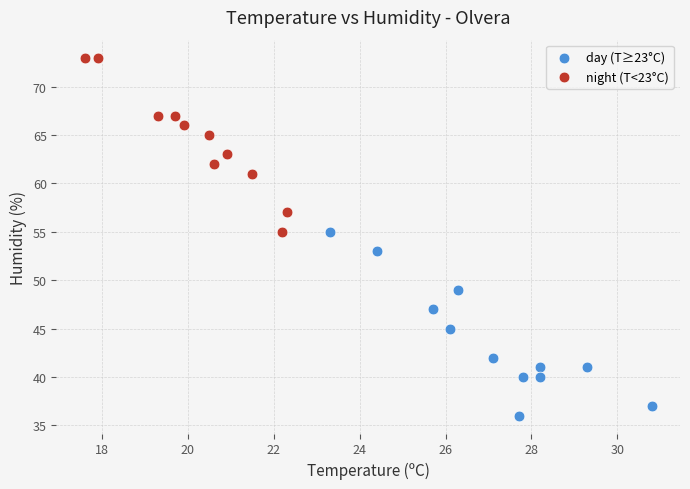

Which series contains the lowest Y value?

day (T≥23°C)